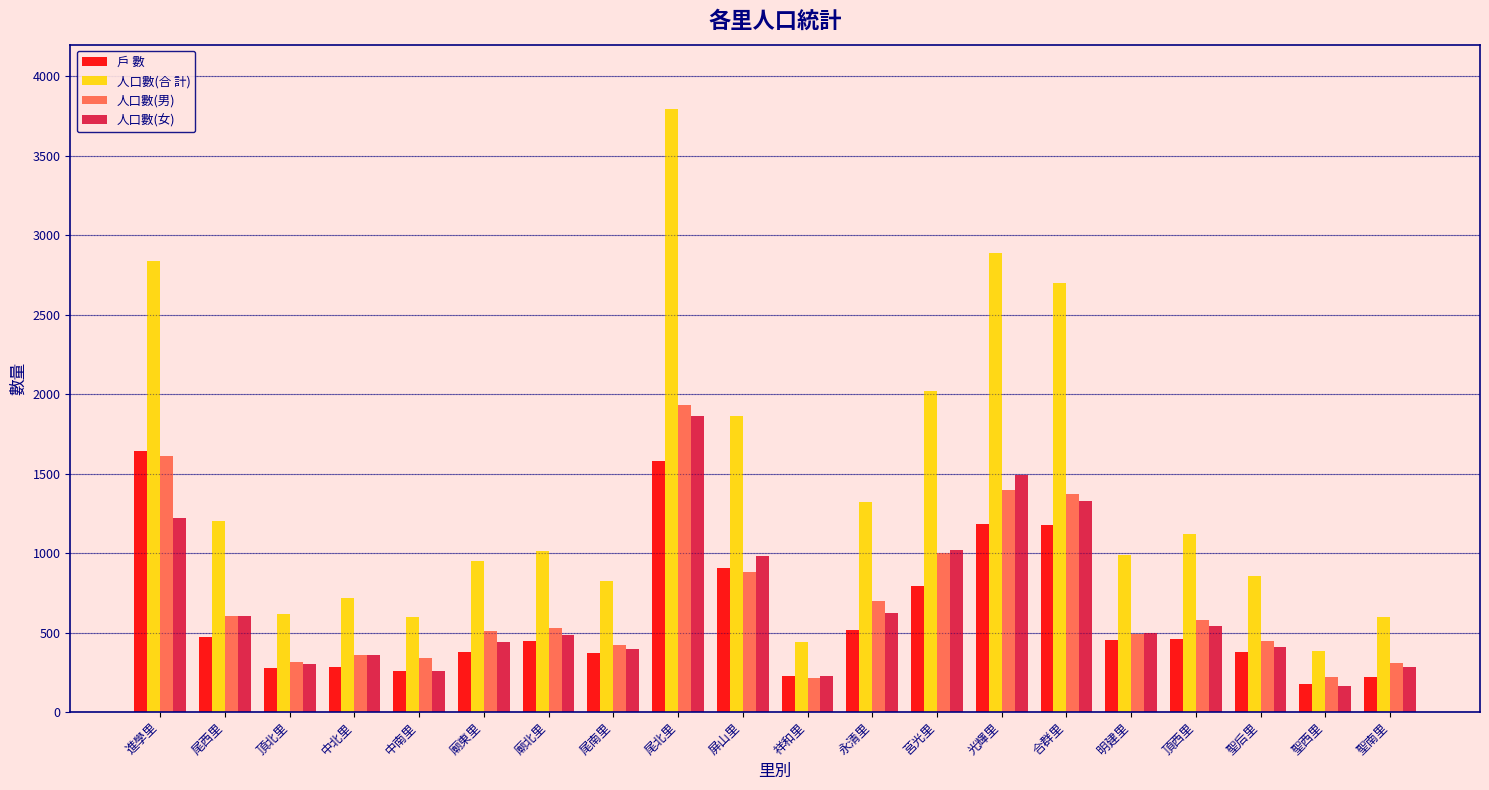

What is the label of the 14th bar from the right?

廟北里